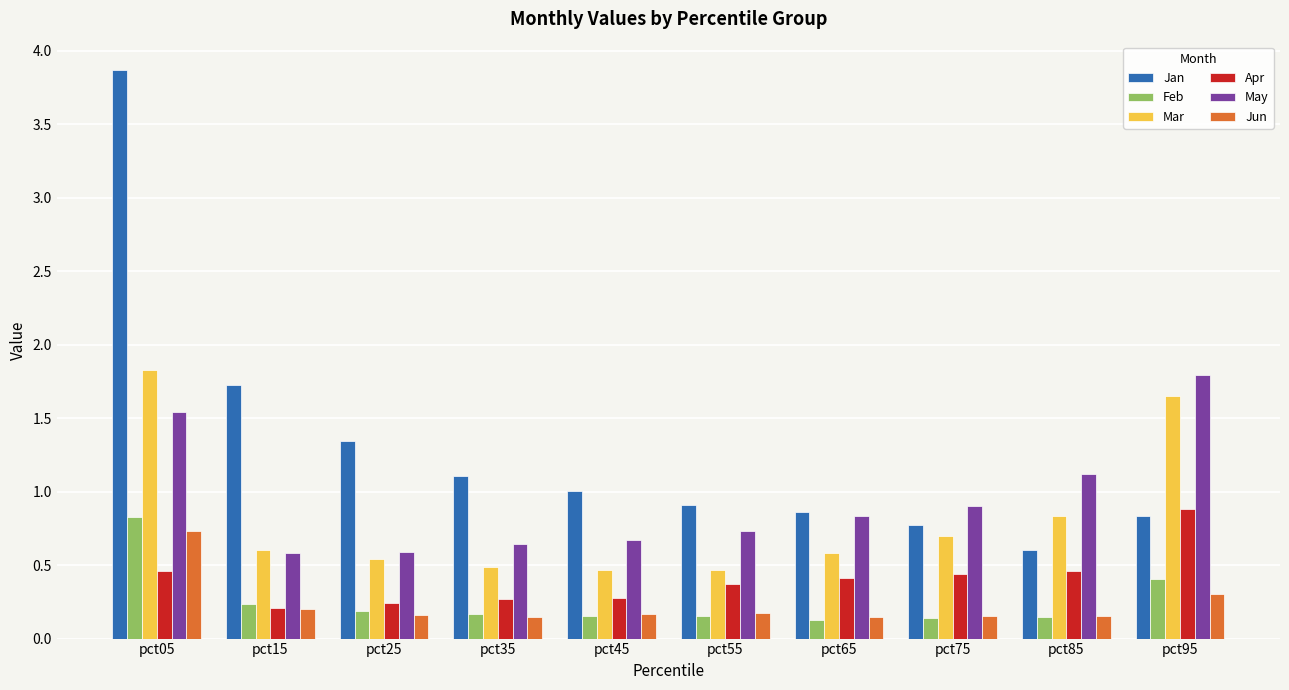

What is the total value across all series at pct15?

3.6